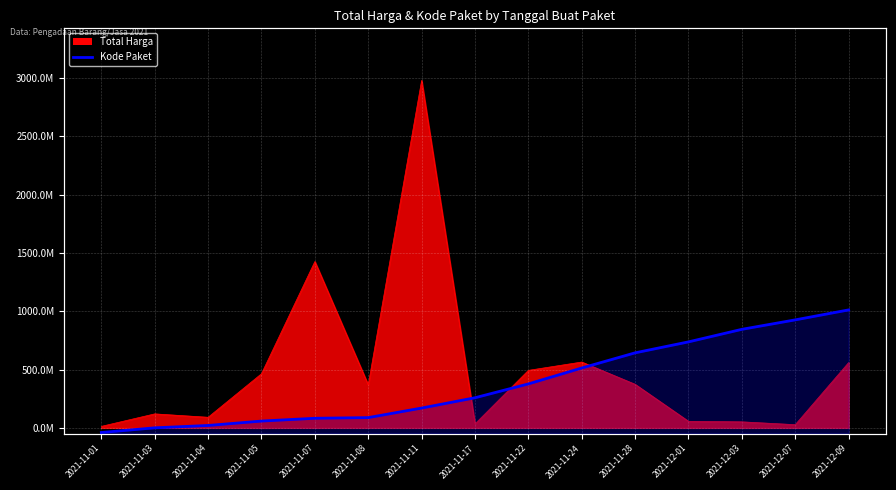

What position from the right is 2021-11-07?

11